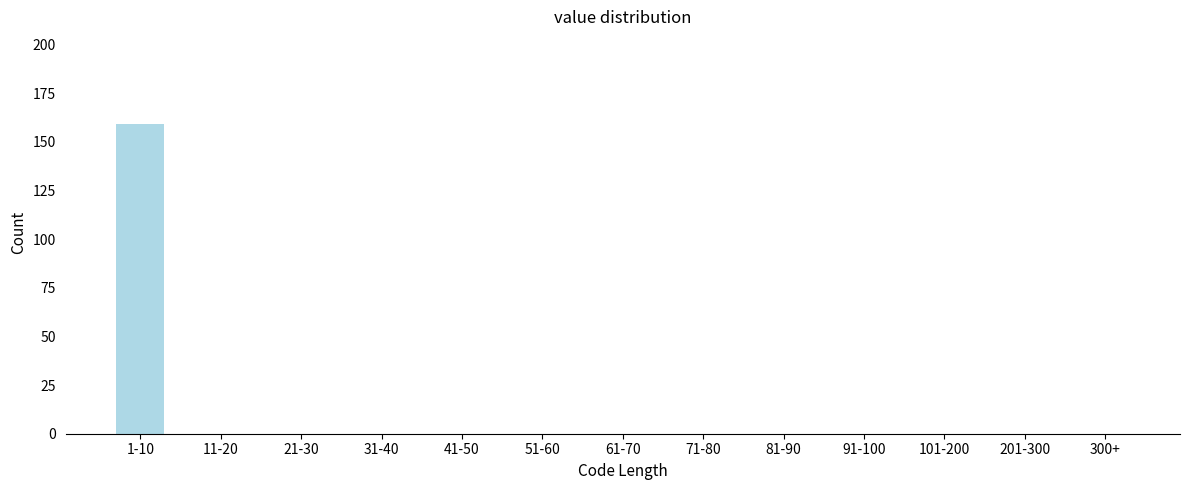

Reading left to right, extract all data points from this chart.

1-10=159	11-20=0	21-30=0	31-40=0	41-50=0	51-60=0	61-70=0	71-80=0	81-90=0	91-100=0	101-200=0	201-300=0	300+=0